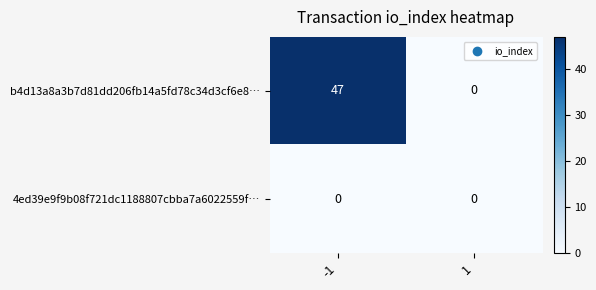

What is the greatest value displayed?

47